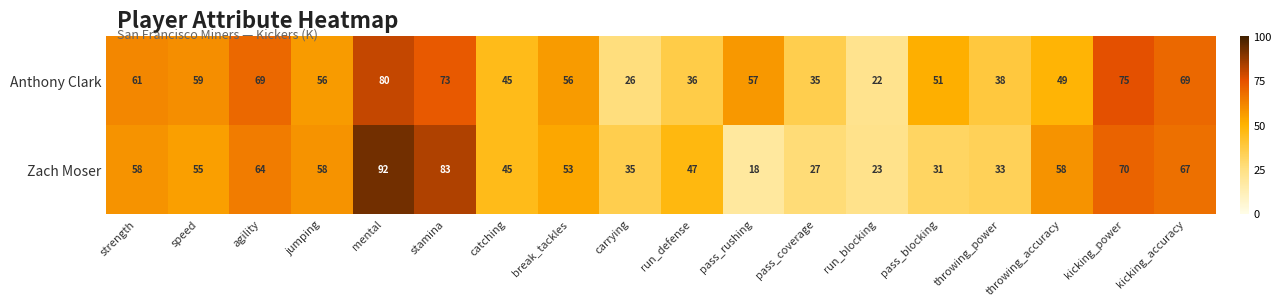

List the series in order of their peak value, highest first.

Zach Moser, Anthony Clark